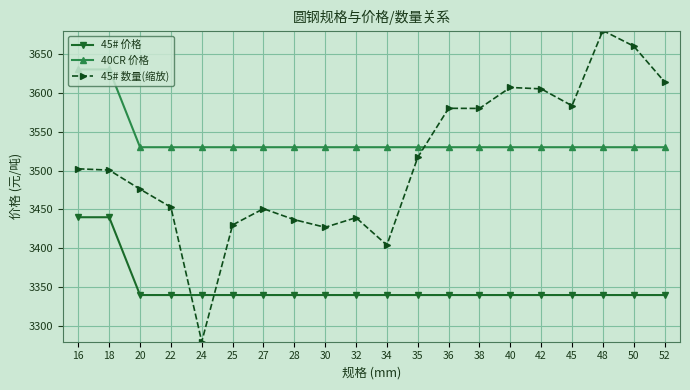

How many values in the 45# 数量(缩放) series are below 3502?

10